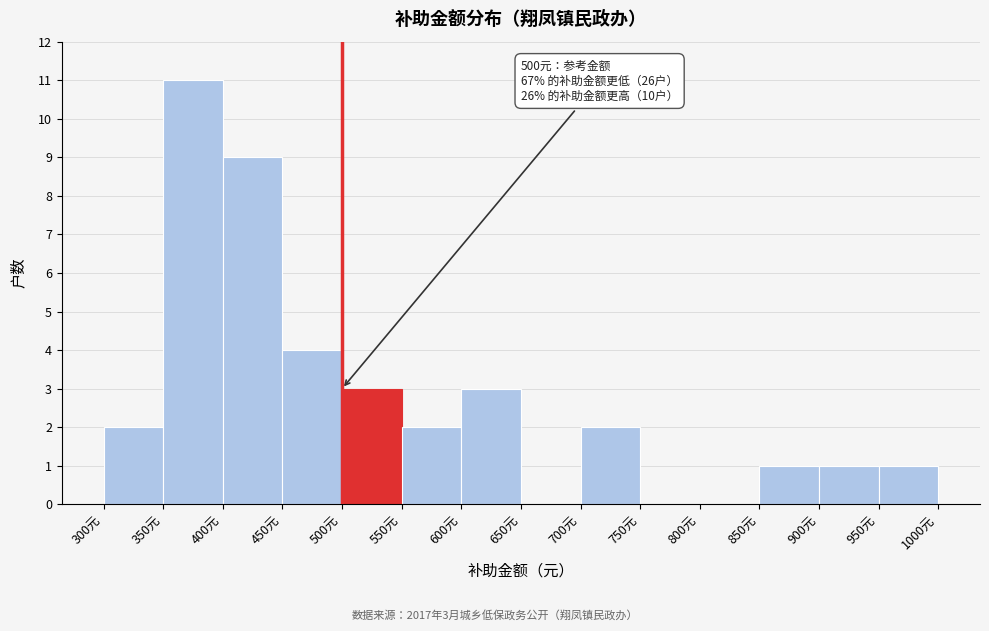

Which range on the x-axis has the tallest bar?

350 to 400